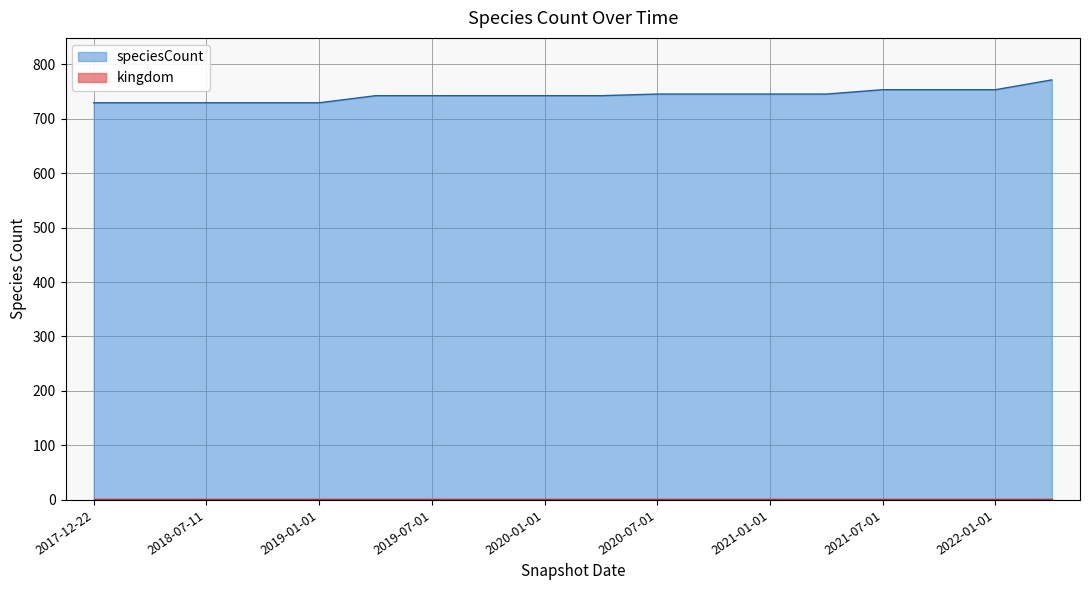

What is the change in value from 2018-09-28 to 2022-01-01?

+24